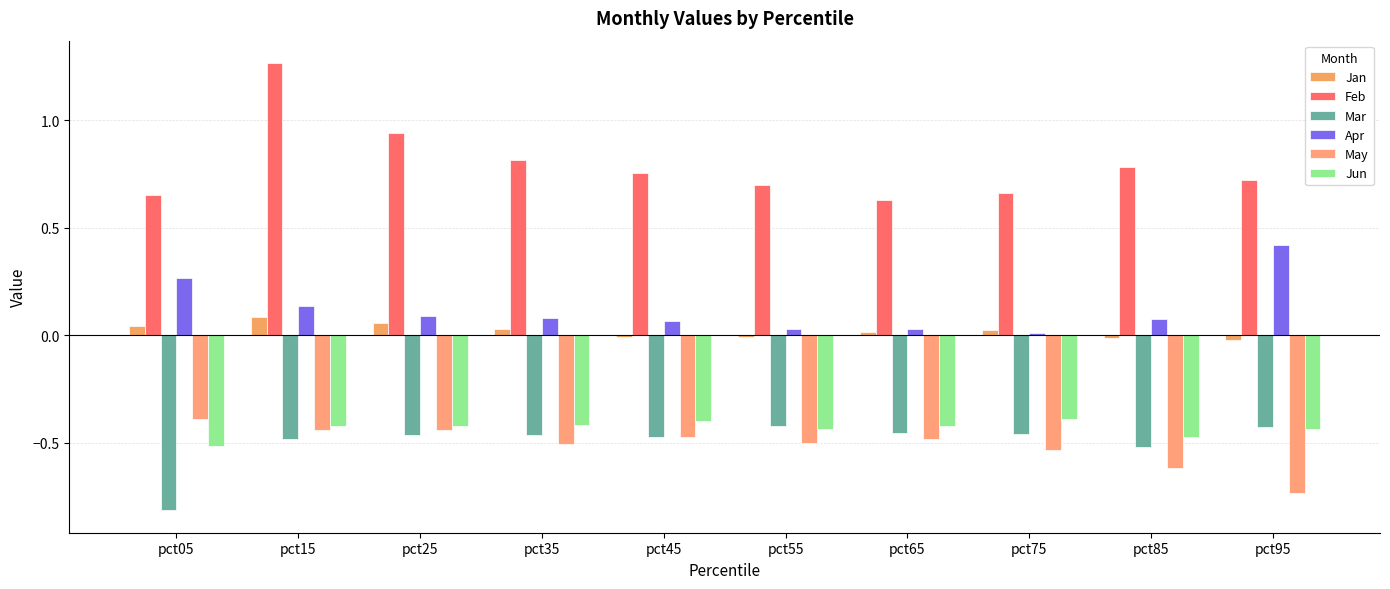

How many series are shown in this chart?

6